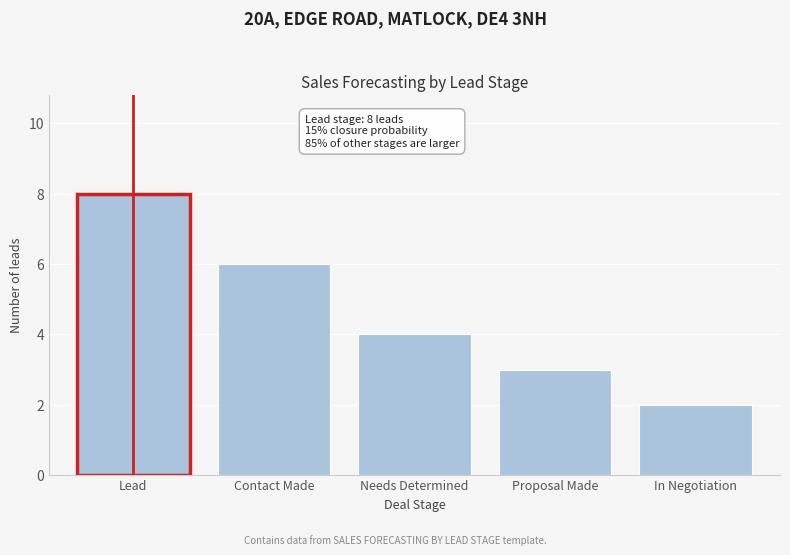

Reading right to left, list all the values displayed in this chart.

2	3	4	6	8